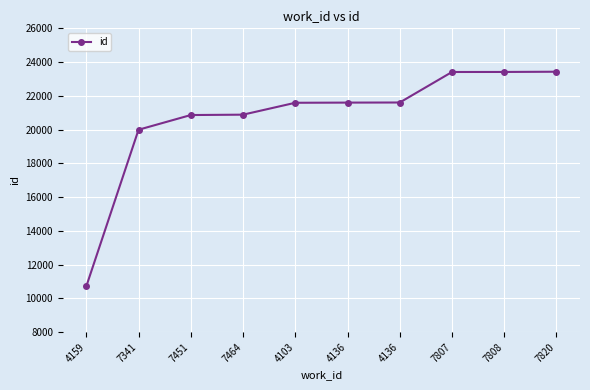

What is the smallest value displayed?

10709